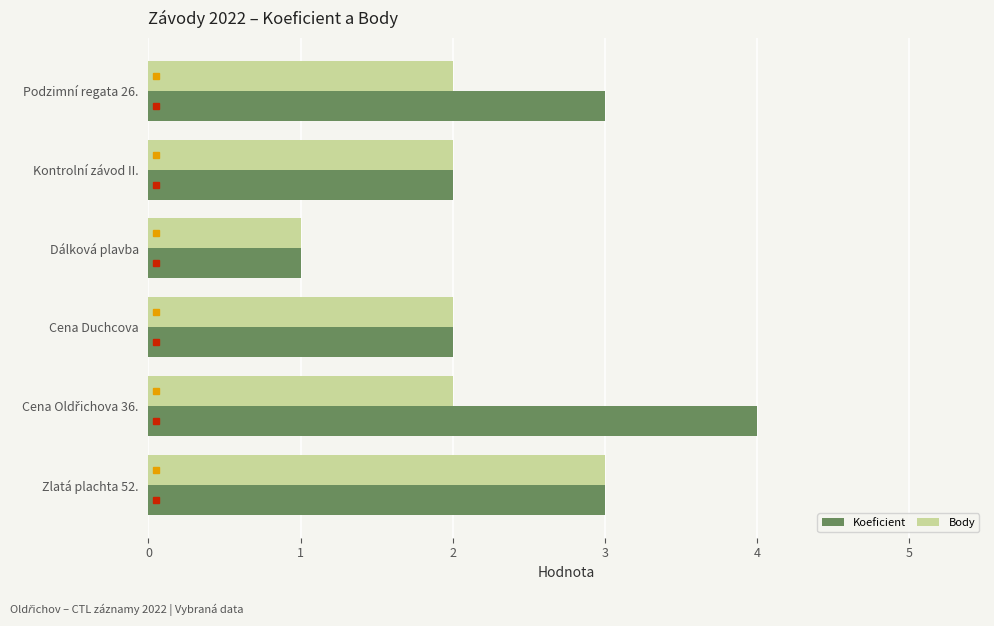

What is the difference between the maximum and minimum values in the Koeficient series?

3